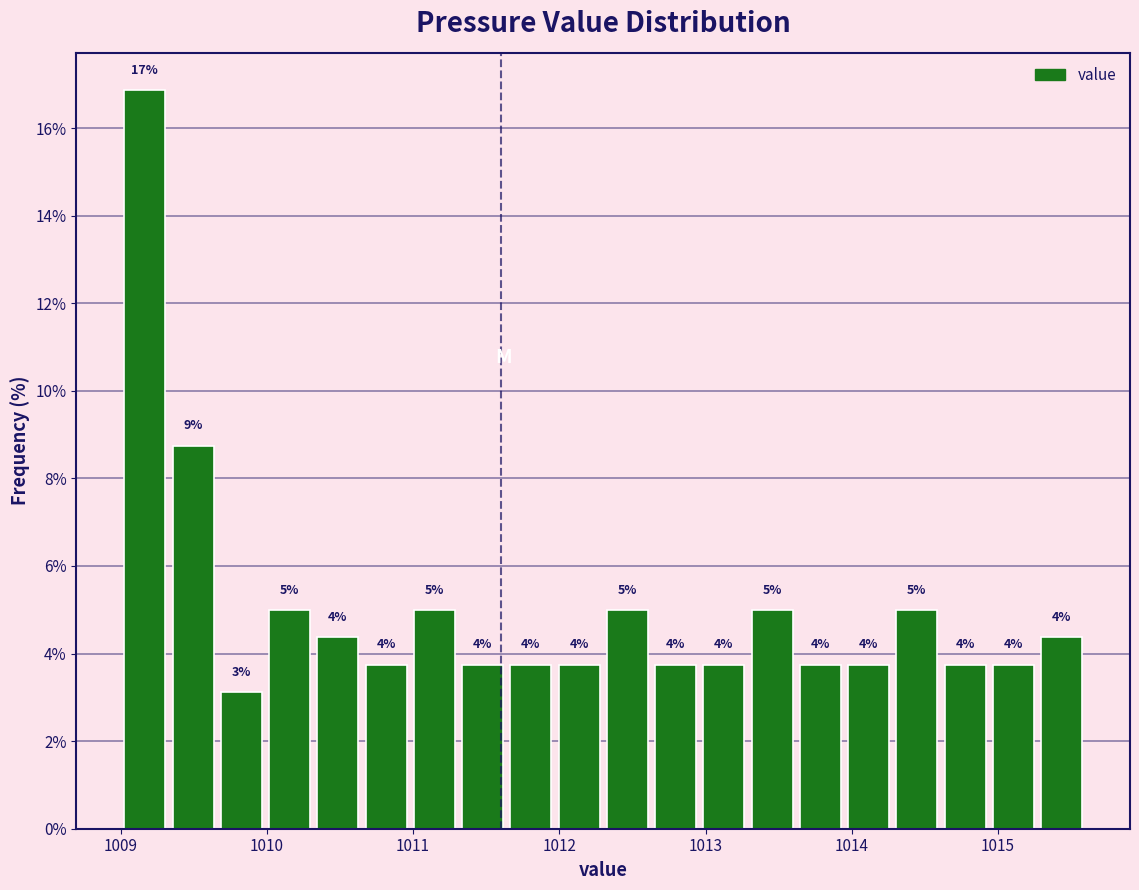

Around what value on the x-axis is the tallest bar? Give the approximate position of its centre, as read against the axis.

1009.2